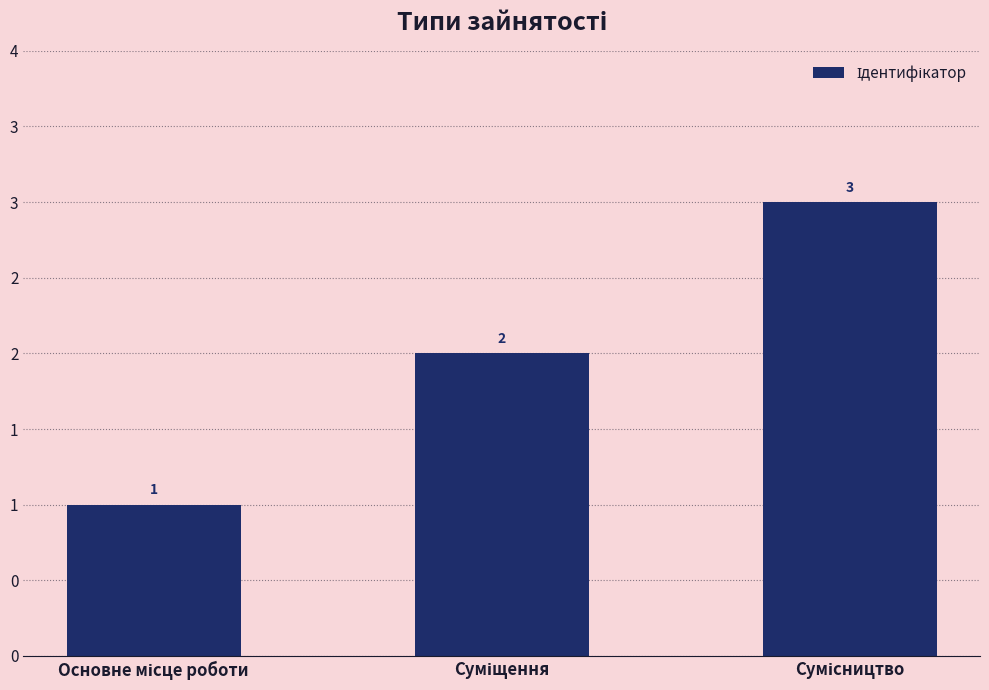

Are the bars horizontal?

No